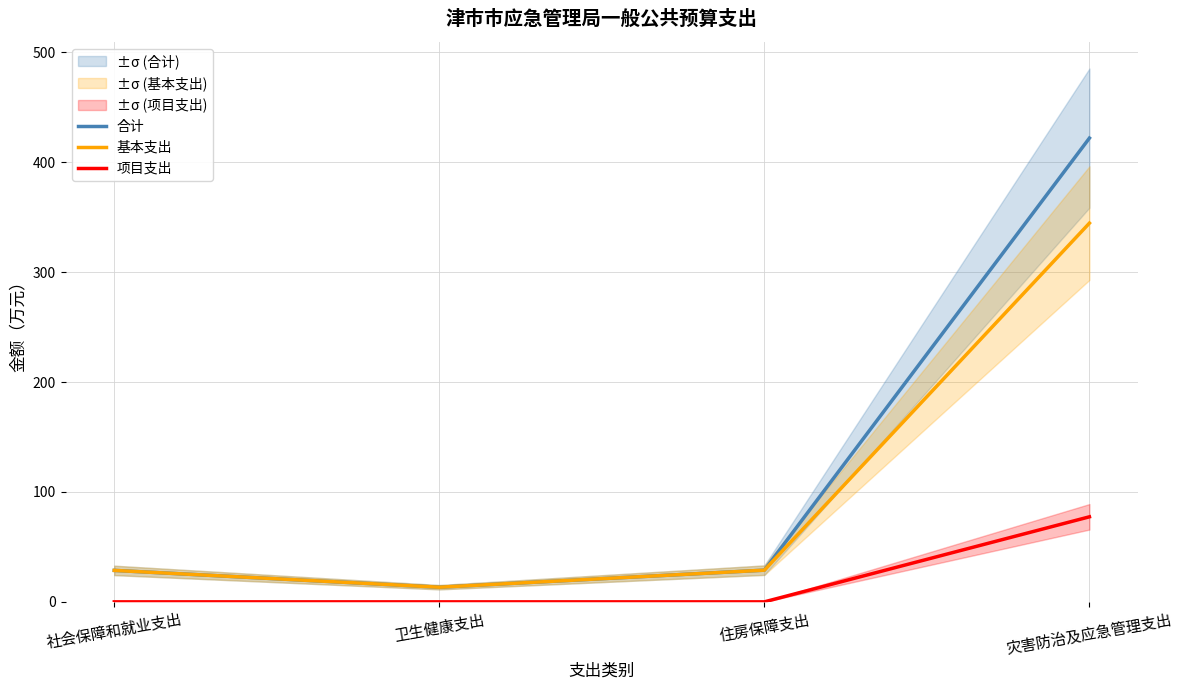

True or false: 合计 has more than 0 interior local peaks.

False